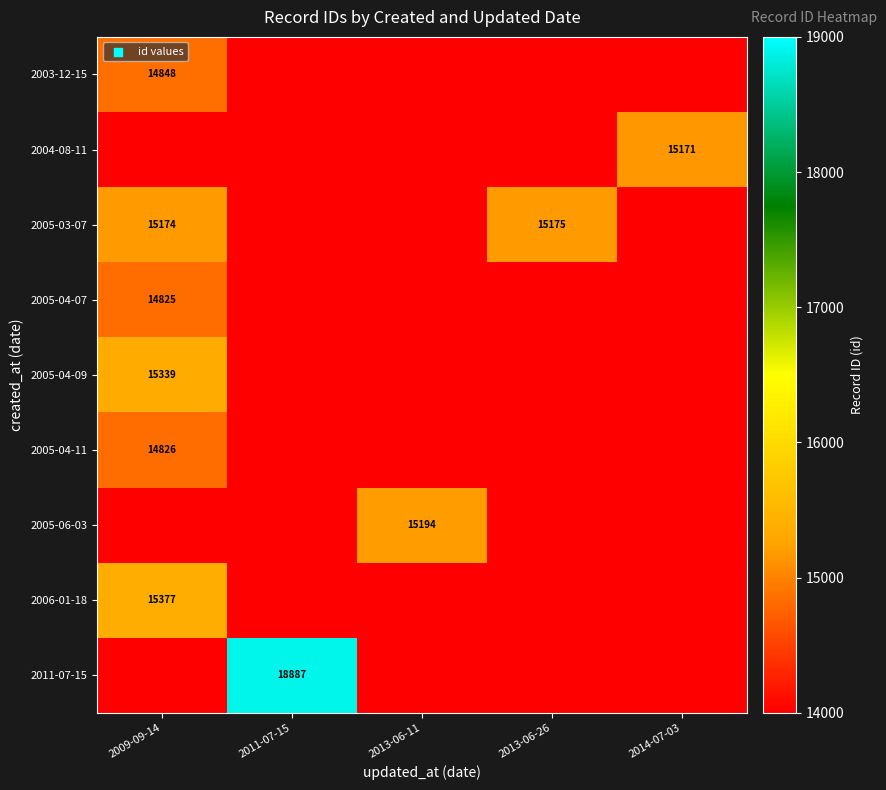

The 2003-12-15 series shows 5416 at 2009-09-14. True or false?

False